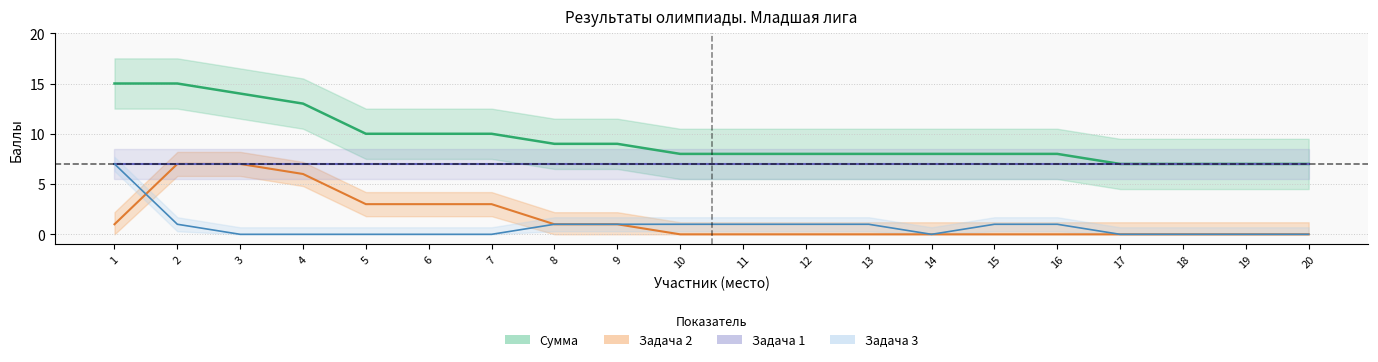

Between 11 and 19, which is larger?

11